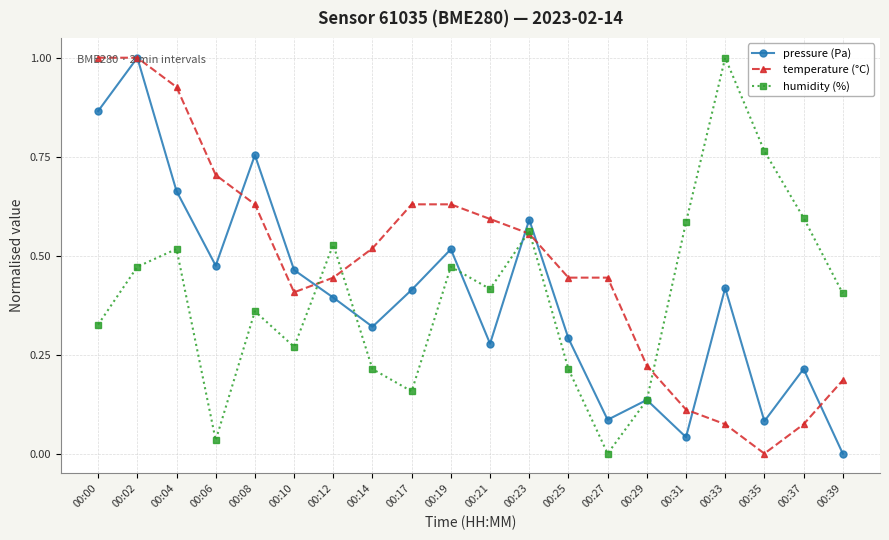

How many positive values does the temperature (°C) series have?

19